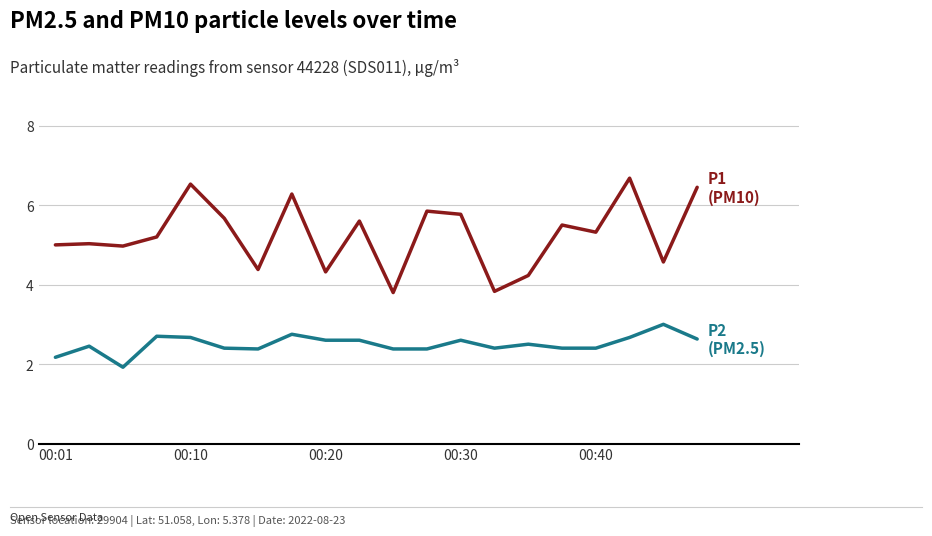

What is the greatest value displayed?

6.7